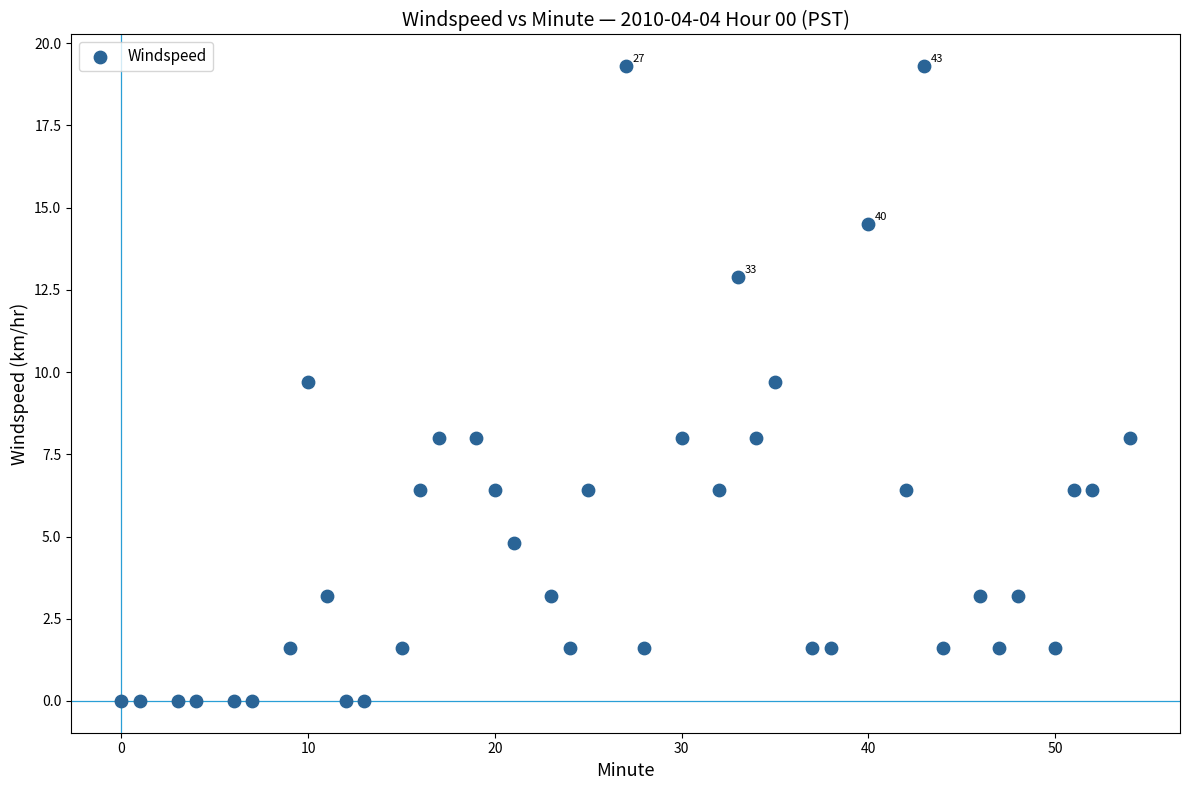

Count the number of points in this scatter plot.

40